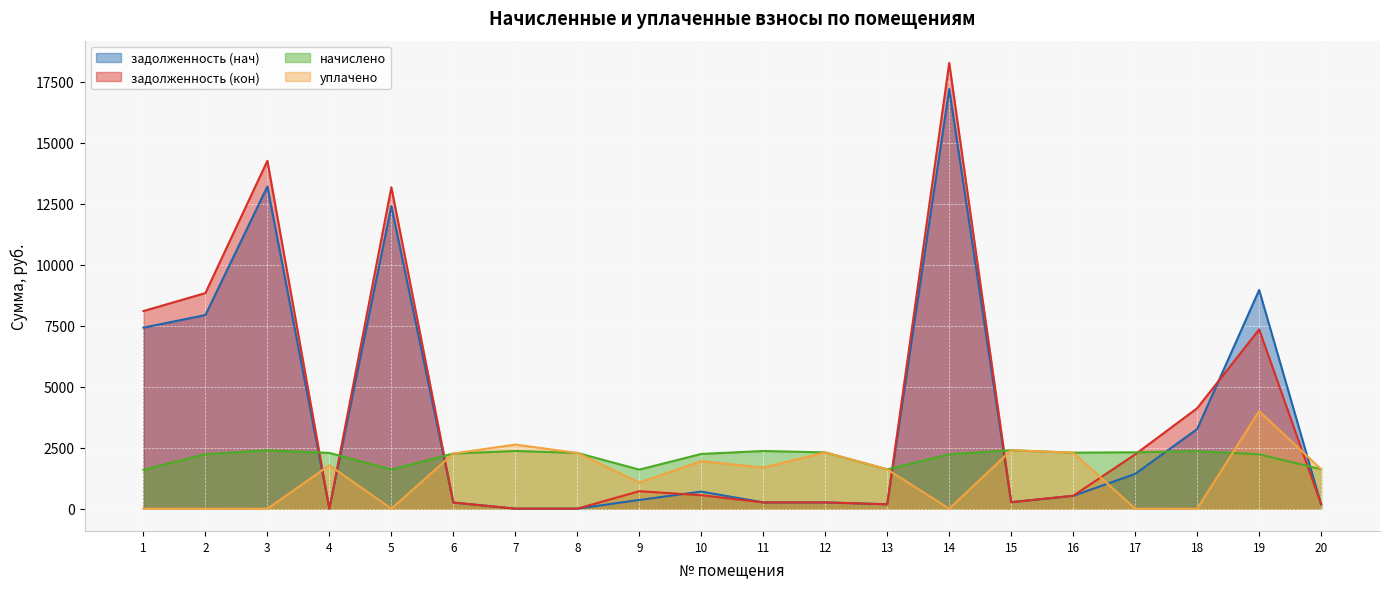

Is the value of уплачено at 9 greater than the value of начислено at 6?

No